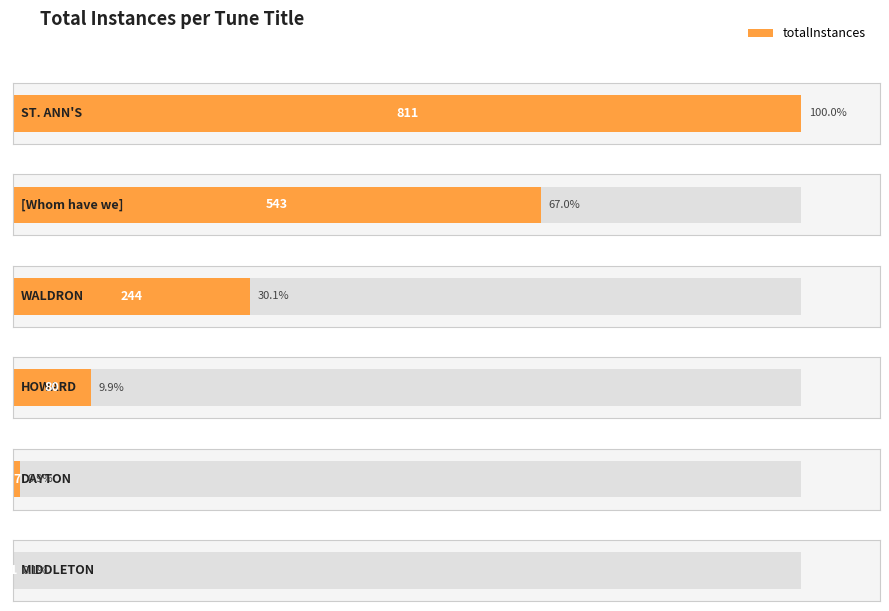

How many bars are there in total?

6